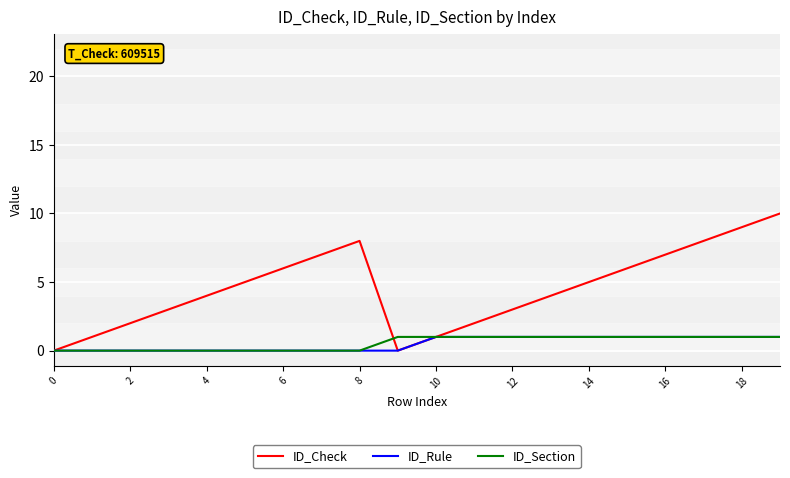

Which series has the largest total across all categories?

ID_Check